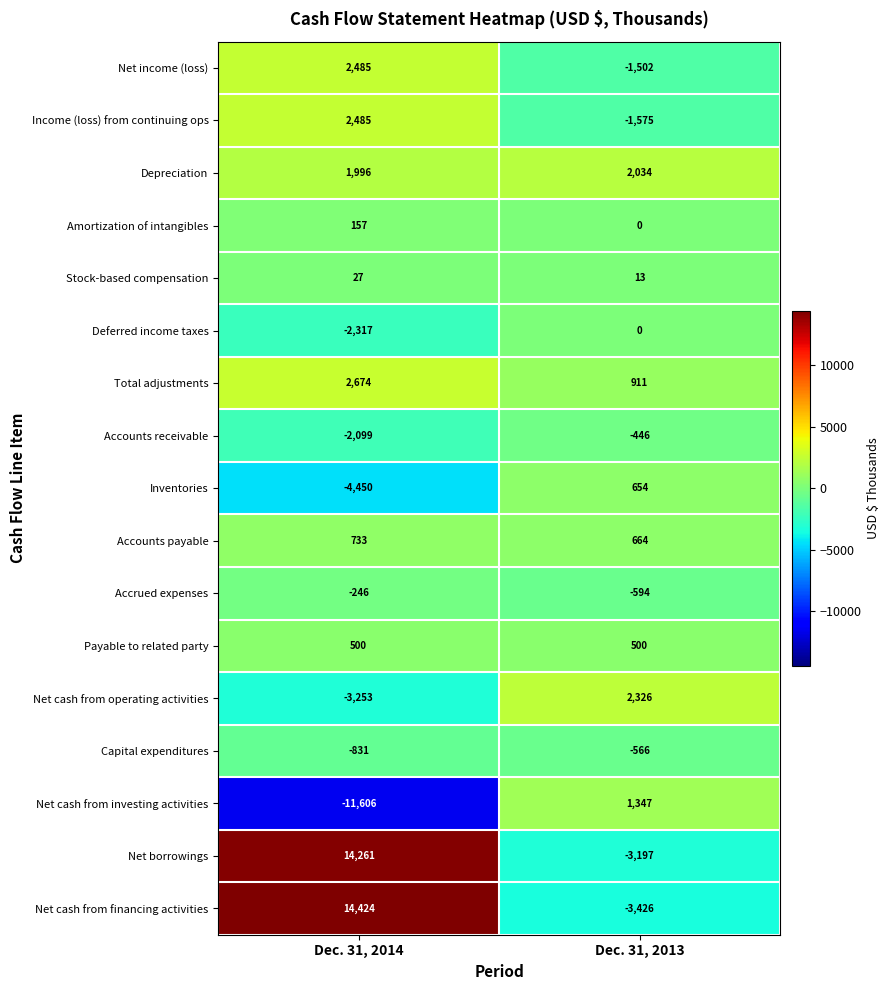

Between Dec. 31, 2014 and Dec. 31, 2013, which series saw the biggest shift?

Net cash from financing activities